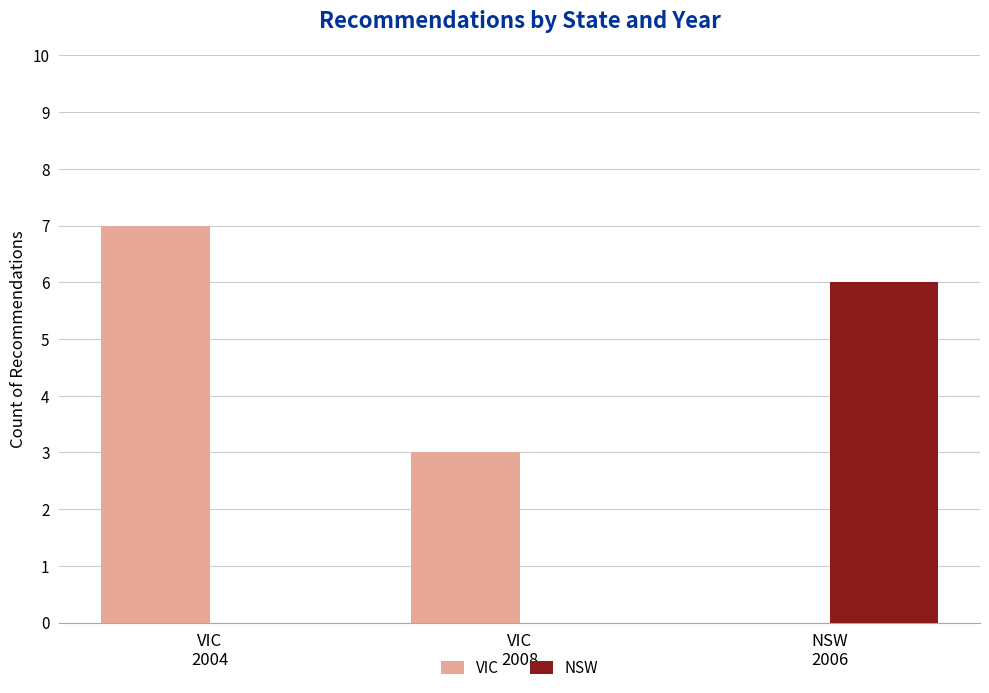

Which series has the largest range (max minus min)?

VIC